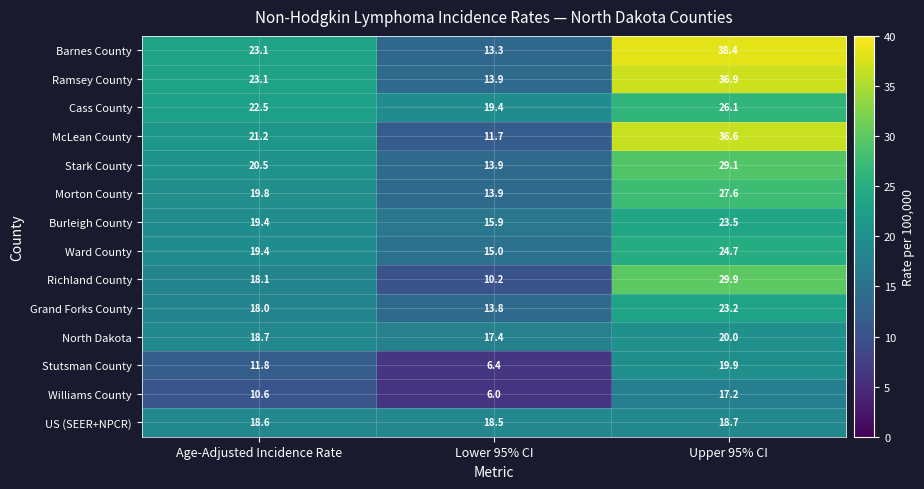

Which series changed the most between Age-Adjusted Incidence Rate and Lower 95% CI?

Barnes County